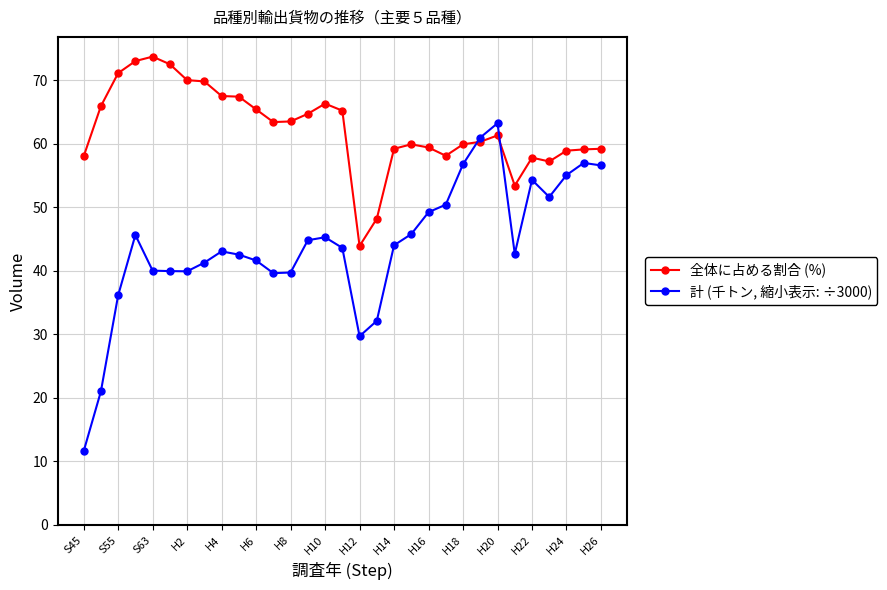

True or false: 計 (千トン, 縮小表示: ÷3000) has more than 1 interior local peaks.

True